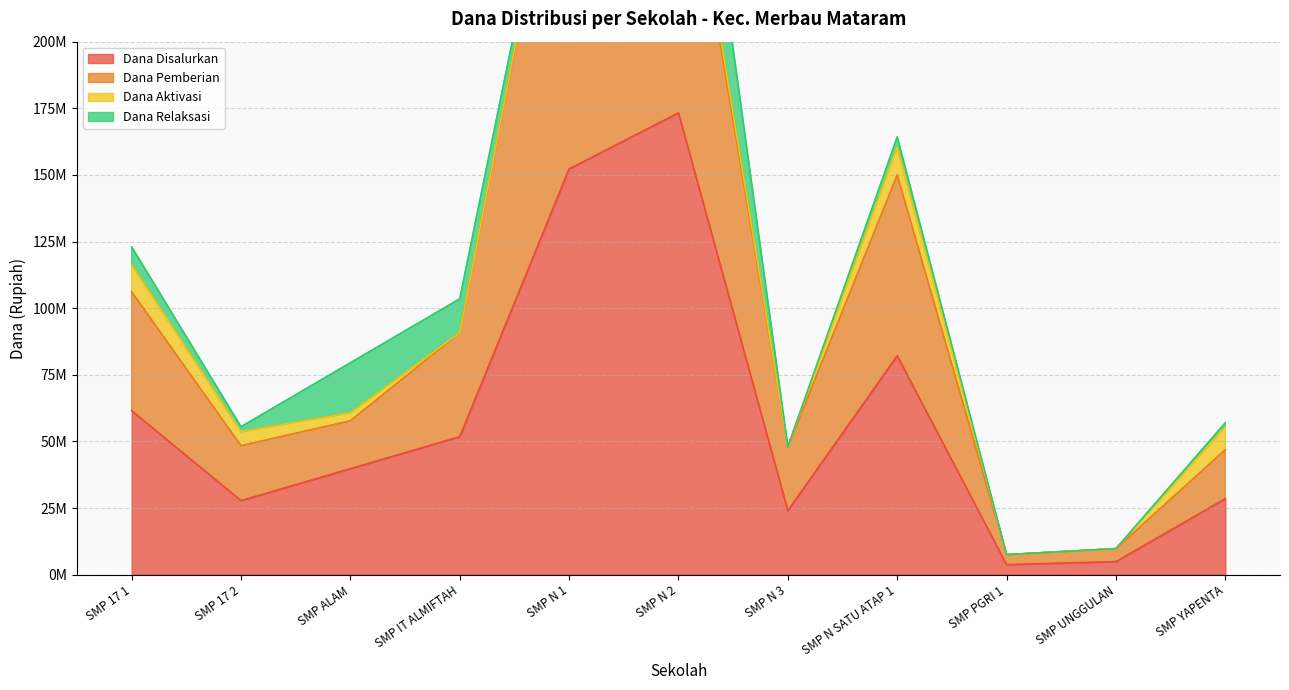

What is the spread (max minus min) of values at SMP N 3?

24000000